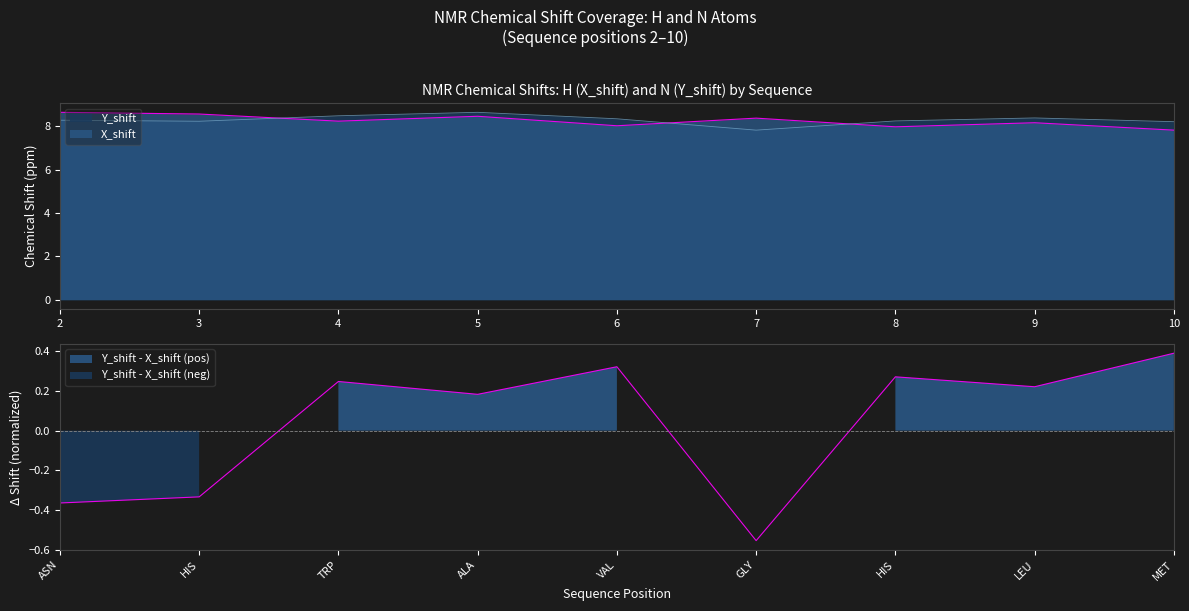

What is the sum of the X_shift values at 9 and 3?

16.7